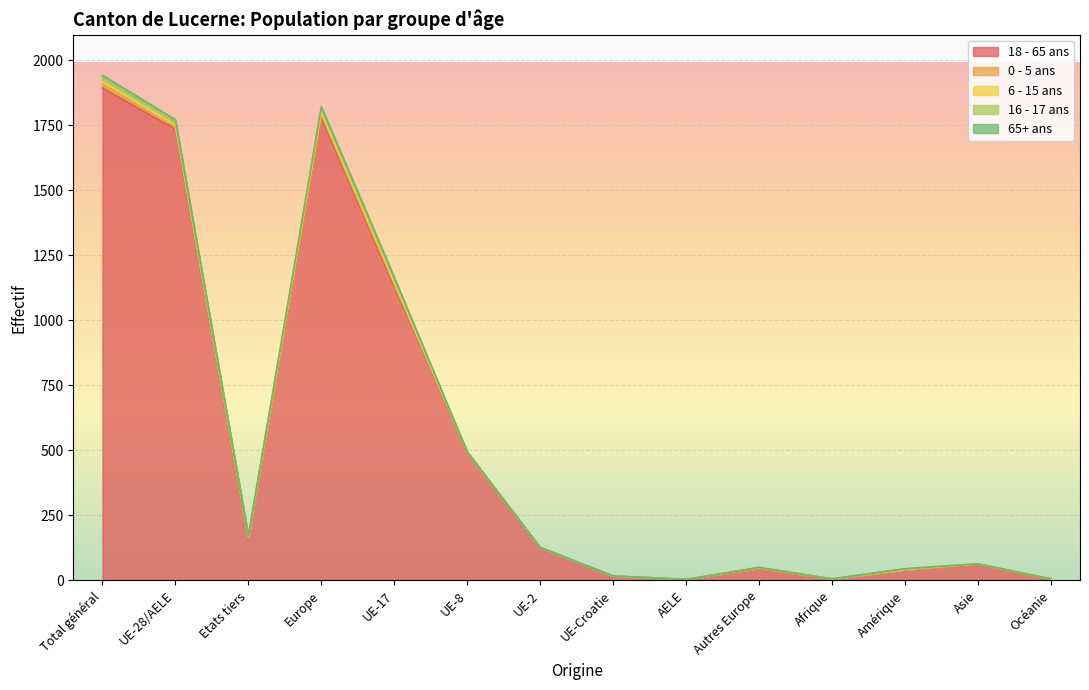

How many intersections are there between 16 - 17 ans and 0 - 5 ans?

3